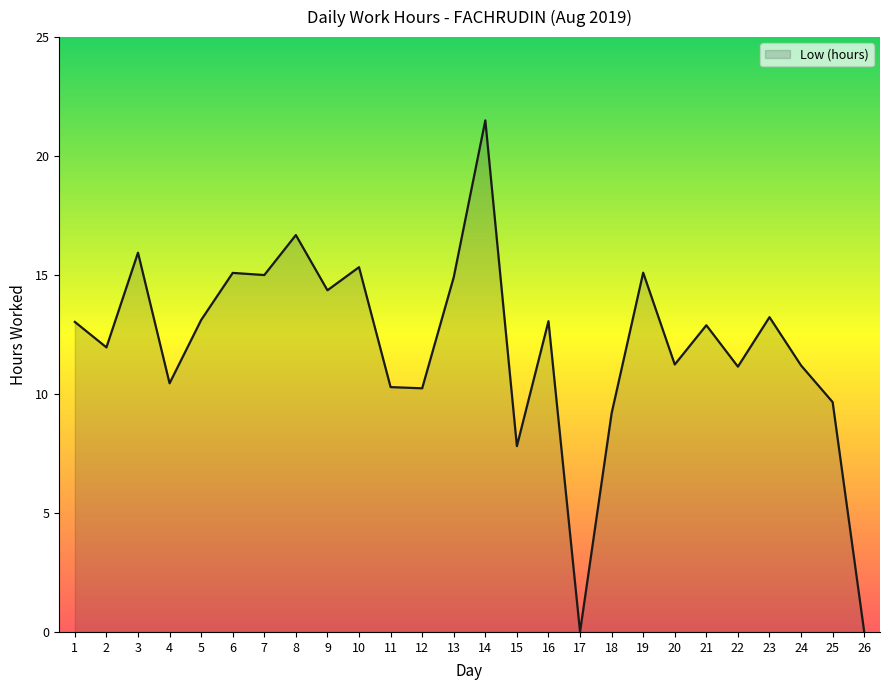

The chart shows a value of 6.7 at 19. True or false?

False